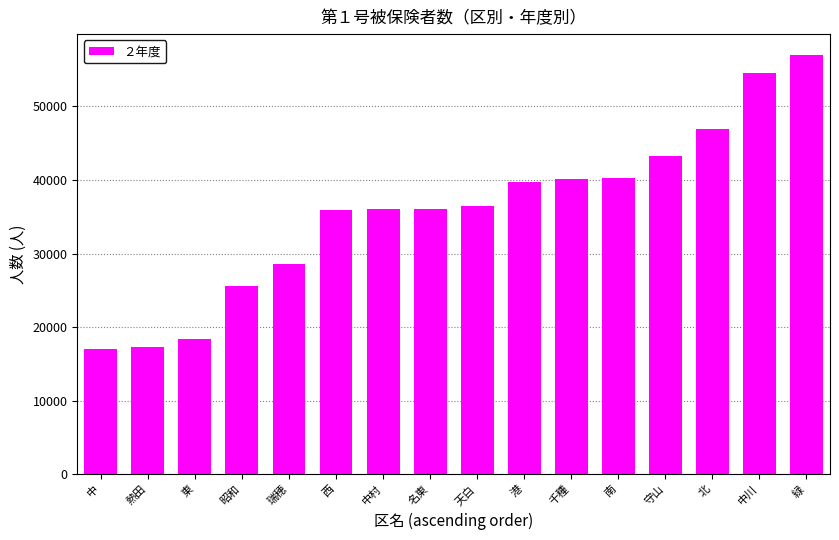

Approximately how many times larger is the value at 天白 compared to 千種?

0.9